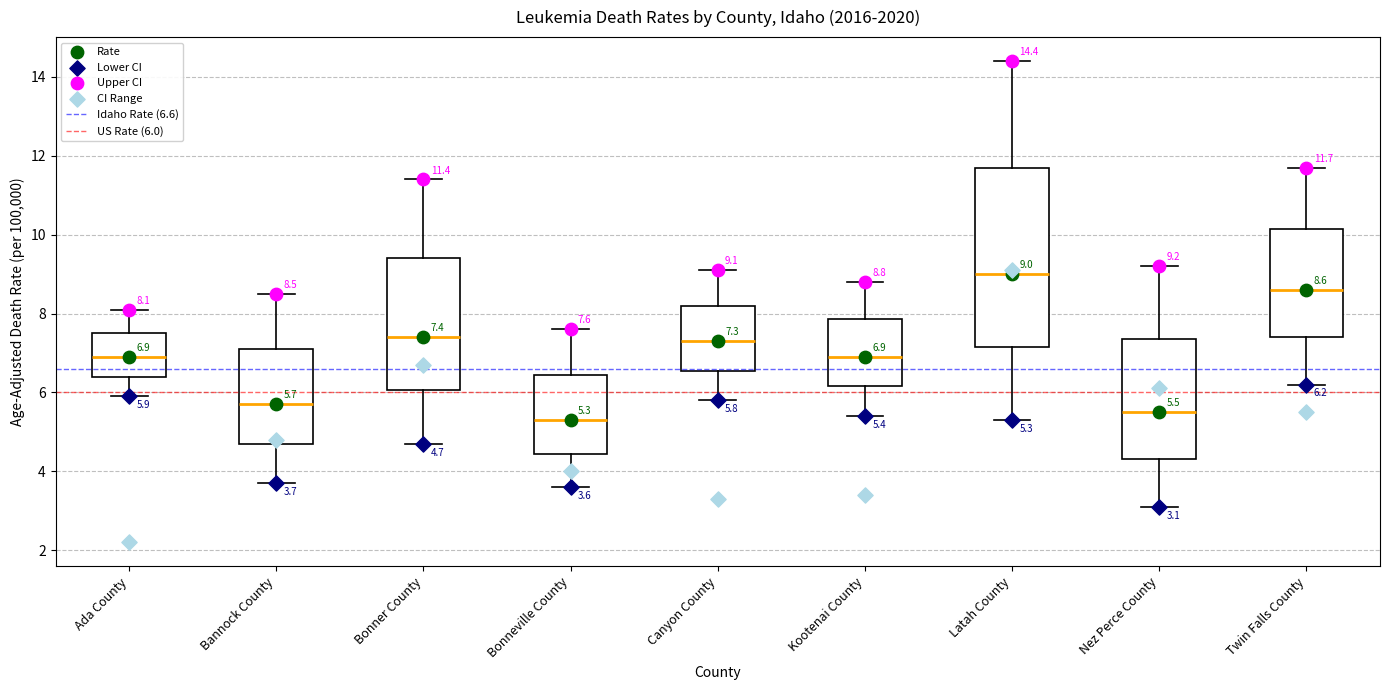

Comparing the boxes themselves (not the whiskers), which one is the tallest?

Latah County